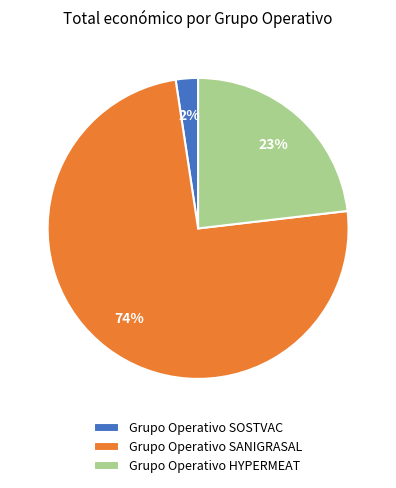

Is the sum of Grupo Operativo HYPERMEAT and Grupo Operativo SOSTVAC greater than half?

No